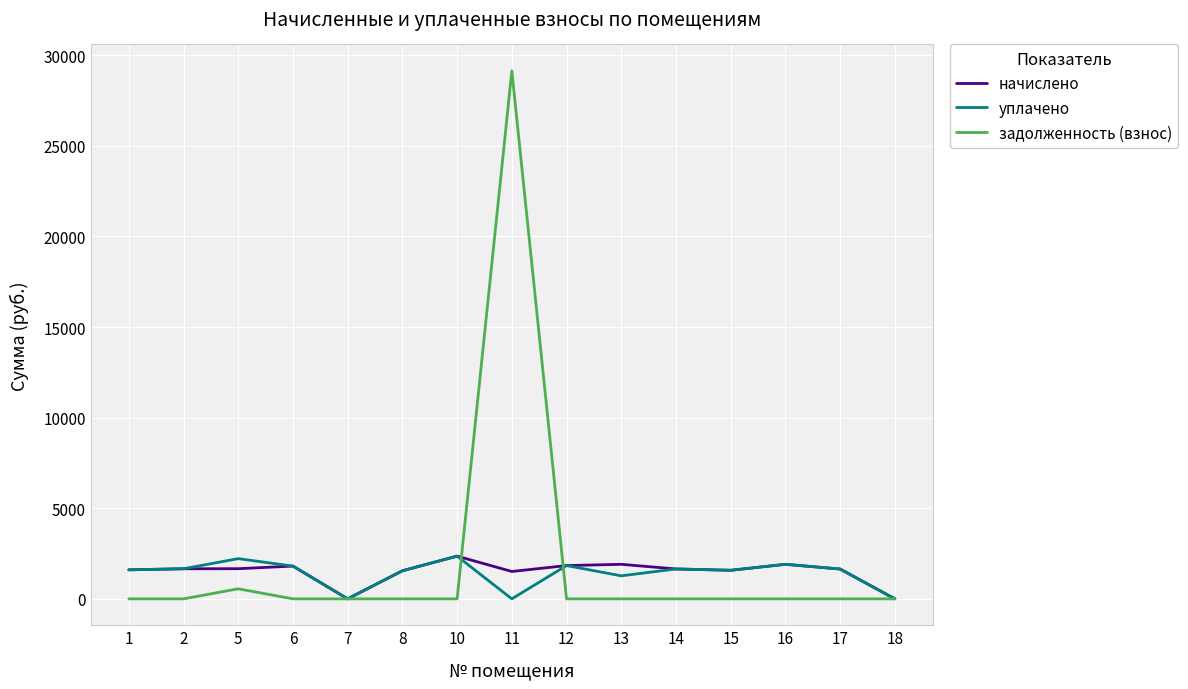

What is the maximum value for задолженность (взнос)?

29142.1